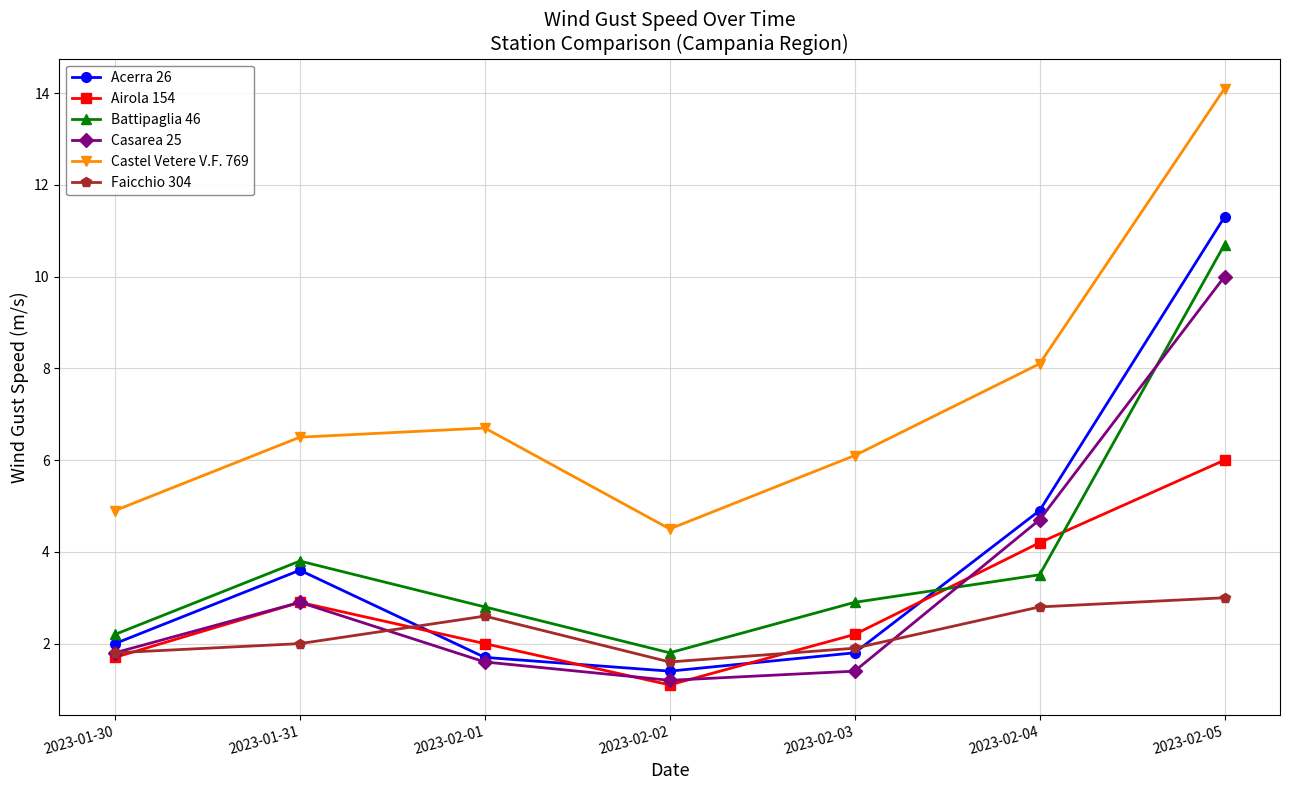

Is this an area chart (filled region under the line)?

No